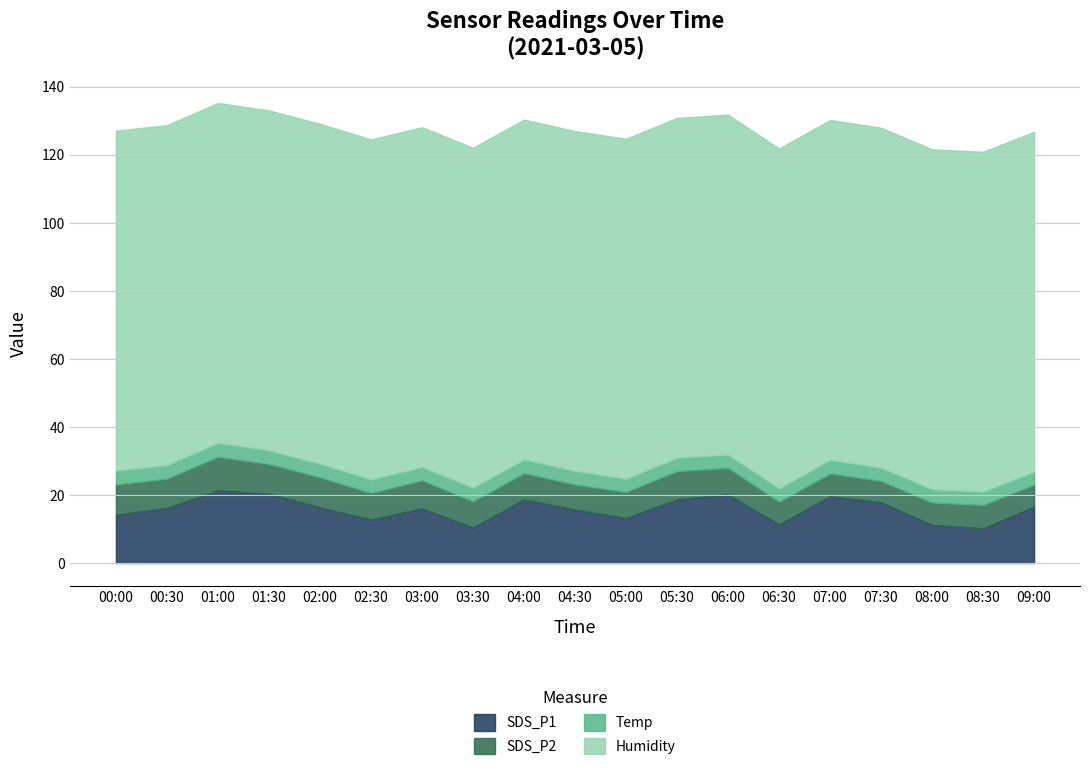

Reading left to right, what are all the values shown in this chart?

SDS_P1: 14.2	16.2	21.3	20.4	16.4	12.8	16.1	10.4	18.7	15.7	13.2	18.7	20.2	11.3	19.6	17.9	11.2	10.2	16.6
SDS_P2: 8.9	8.6	9.9	8.7	8.8	7.8	8.2	7.7	7.7	7.4	7.7	8.3	7.8	6.7	6.7	6.3	6.6	6.9	6.4
Temp: 4.1	4.0	4.1	4.0	4.0	4.0	3.9	4.0	4.0	4.0	3.9	3.9	3.9	3.9	4.0	3.9	3.9	3.9	3.8
Humidity: 99.9	99.9	99.9	99.9	99.9	99.9	99.9	99.9	99.9	99.9	99.9	99.9	99.9	99.9	99.9	99.9	99.9	99.9	99.9